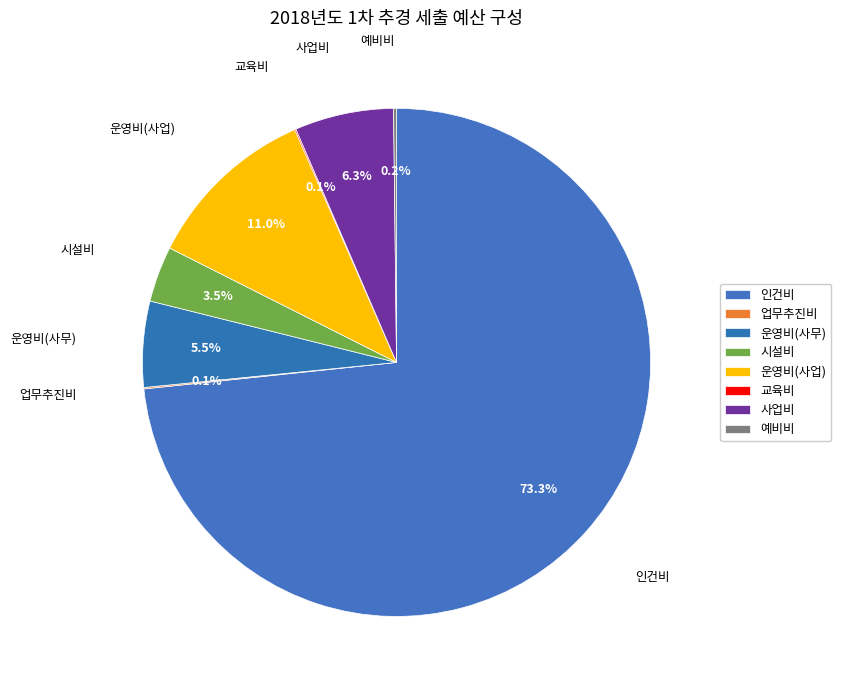

Rank the categories by value from highest to lowest.

인건비, 운영비(사업), 사업비, 운영비(사무), 시설비, 예비비, 업무추진비, 교육비